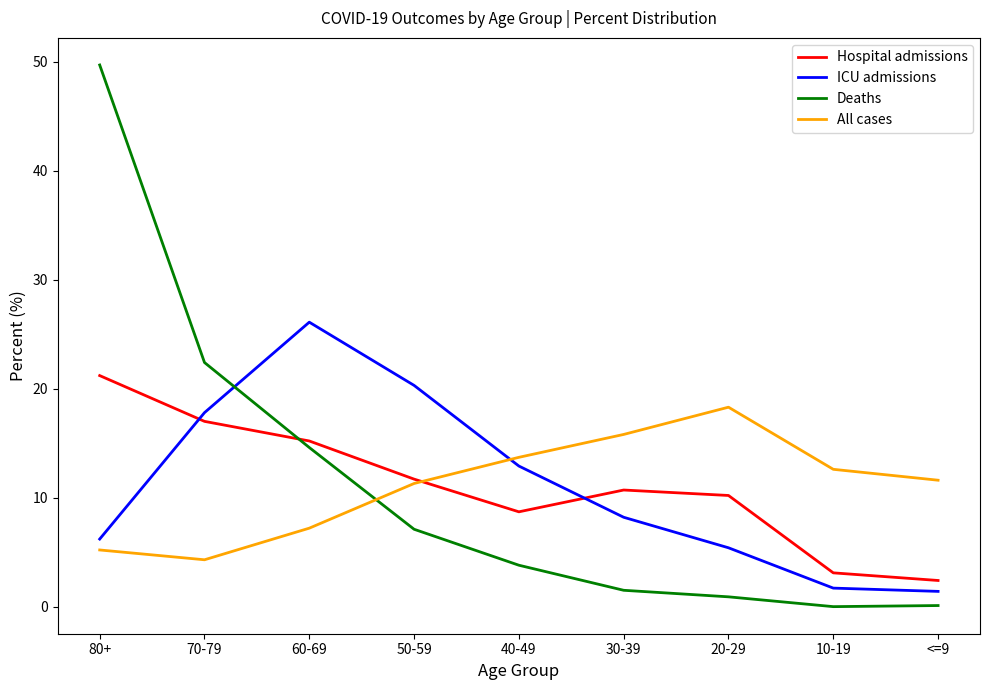

Where is the first local maximum for ICU admissions?

60-69